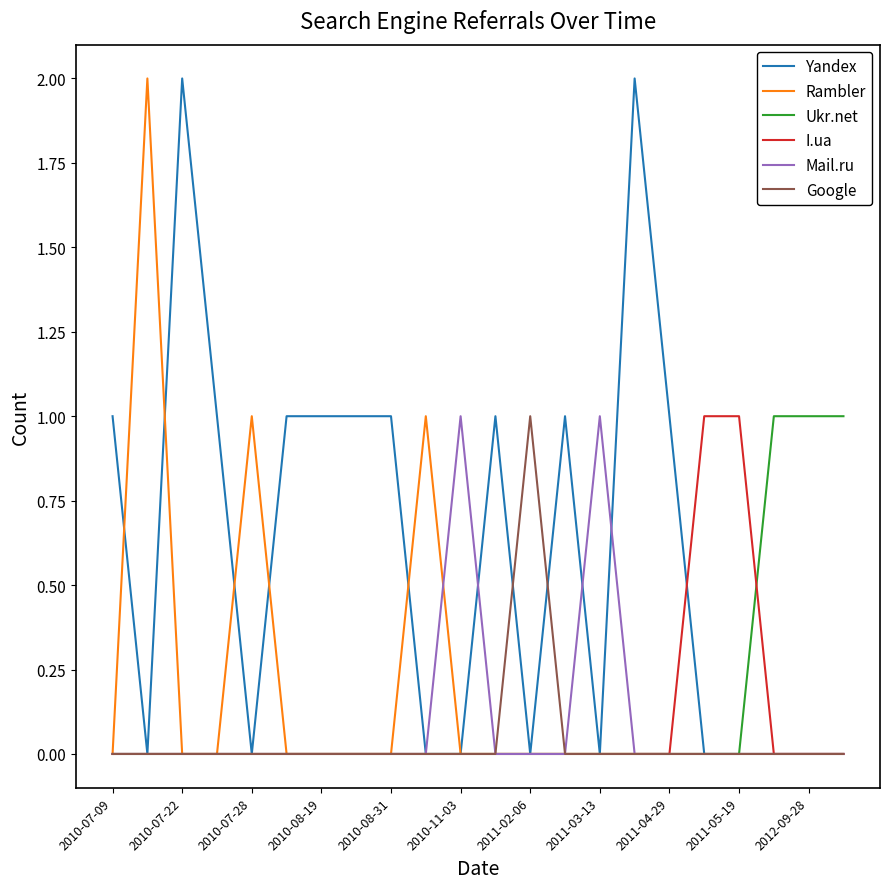

How many lines are shown in the chart?

6